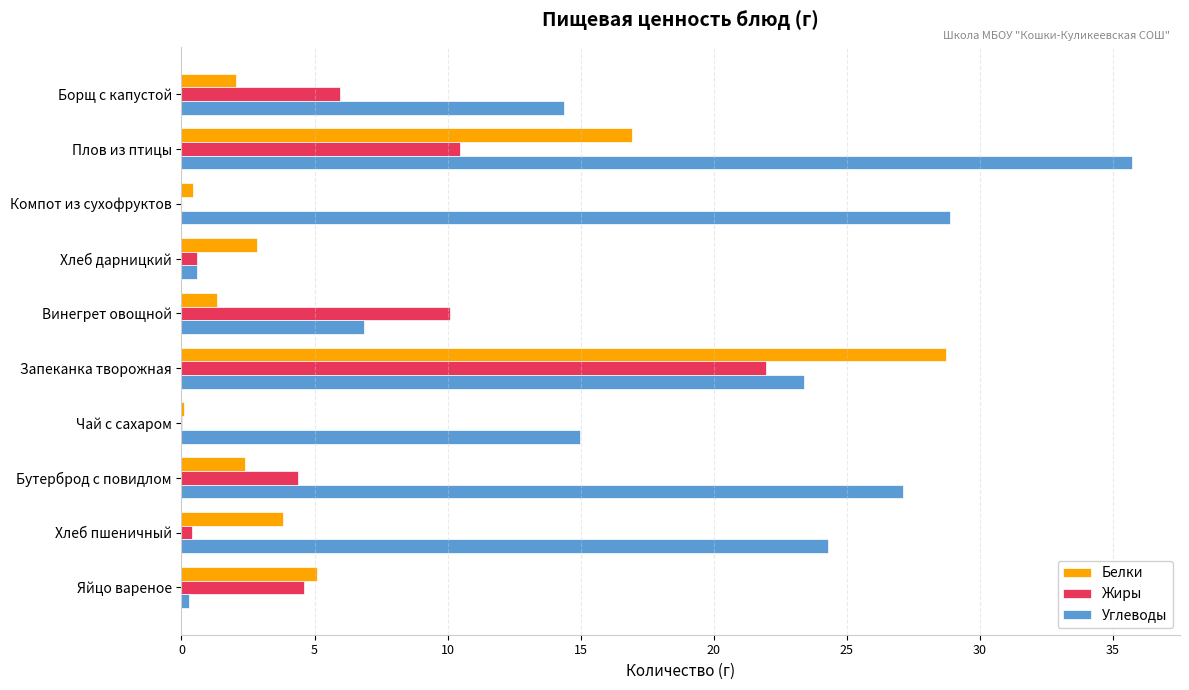

What is the sum of all Углеводы values?

176.6